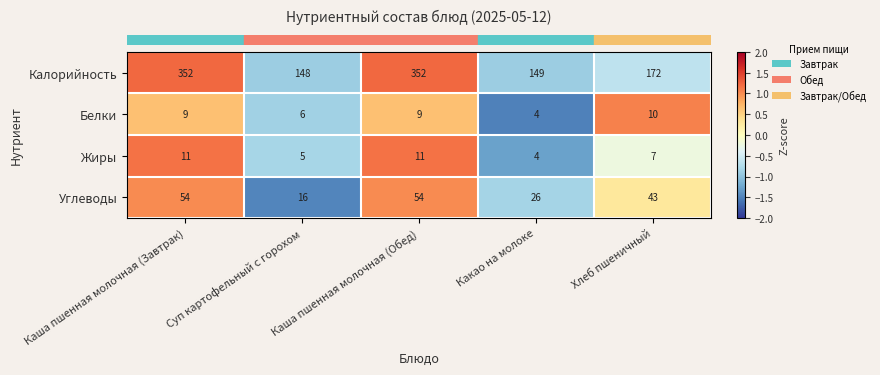

Is it true that Белки equals 9 at Суп картофельный с горохом?

False